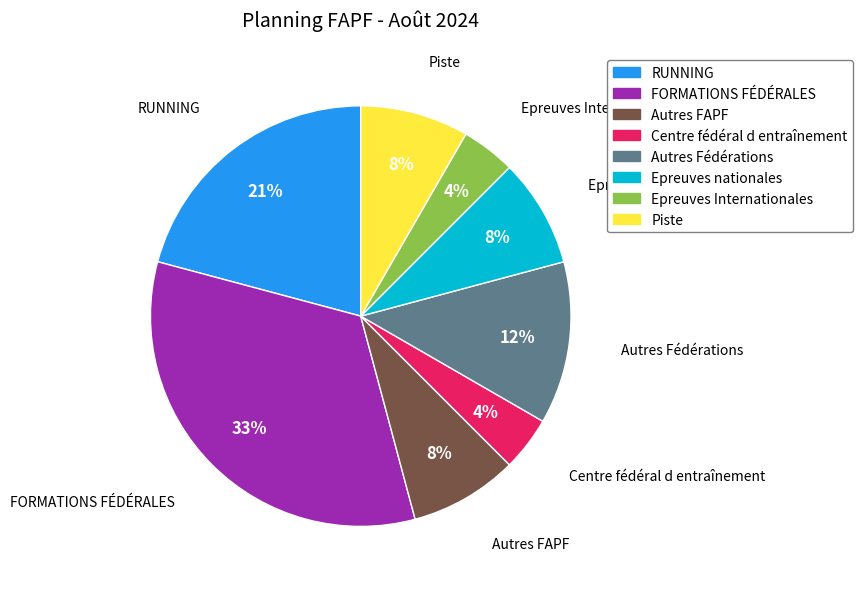

Count the number of slices in the pie.

8